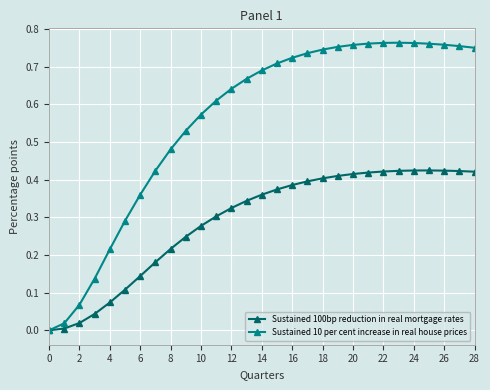

Rank the series by their maximum value, from highest to lowest.

Sustained 10 per cent increase in real house prices, Sustained 100bp reduction in real mortgage rates